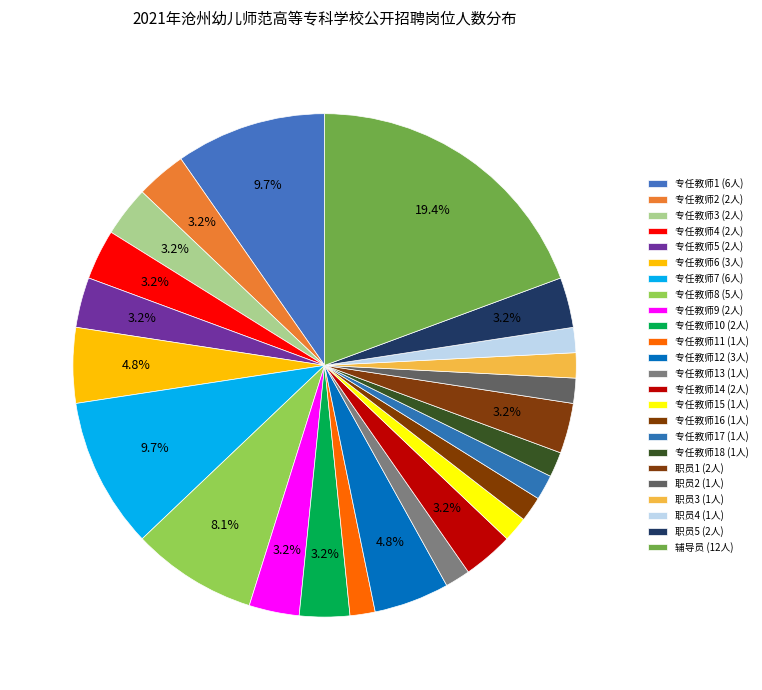

How many slices are in this pie chart?

24